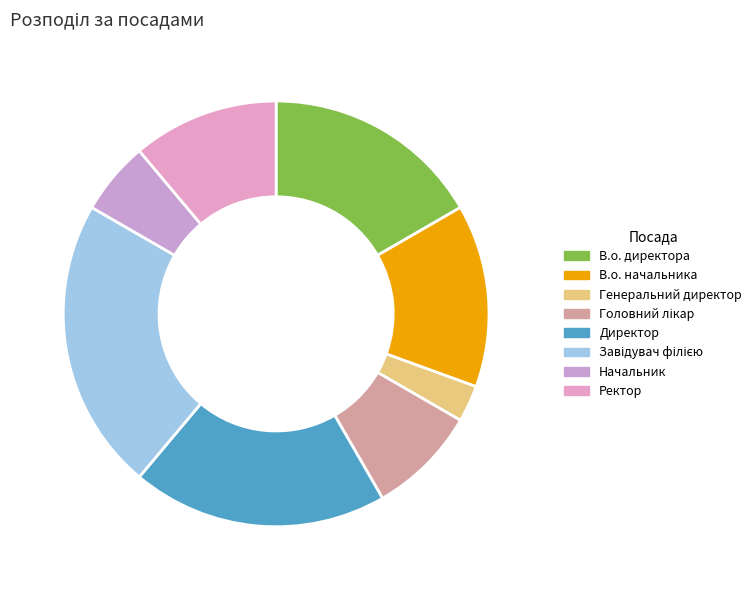

What percentage is the Завідувач філією slice, to the nearest percent?

22%